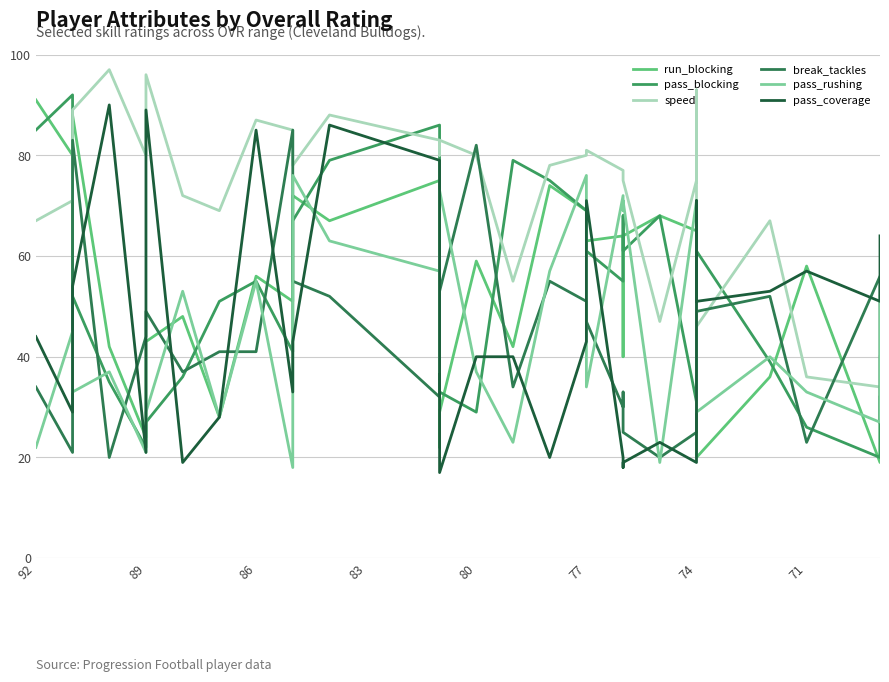

Does the chart display data point markers on the line(s)?

No